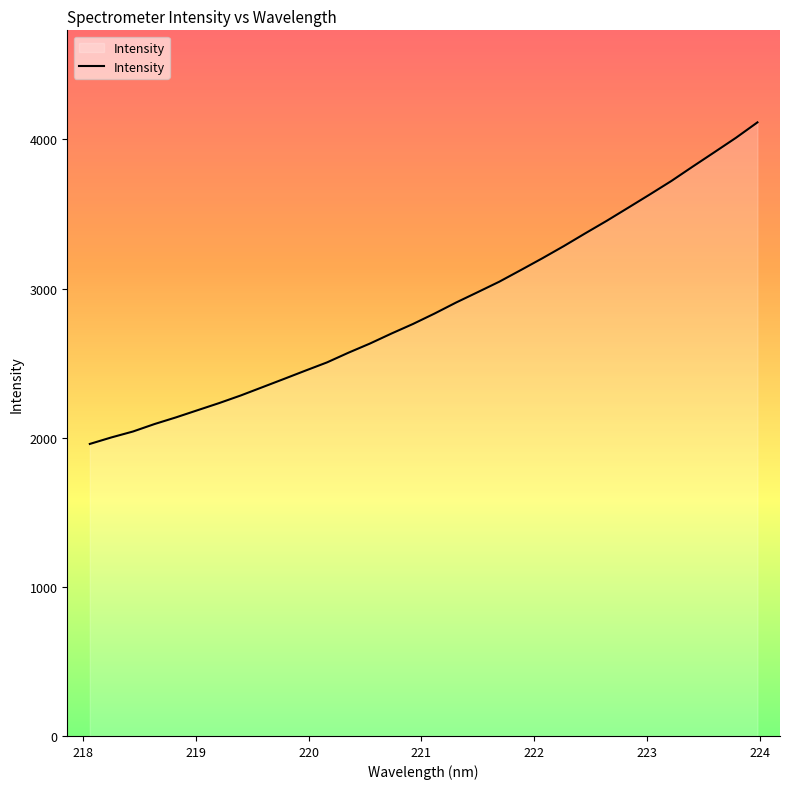

What is the maximum value shown in the chart?

4114.3